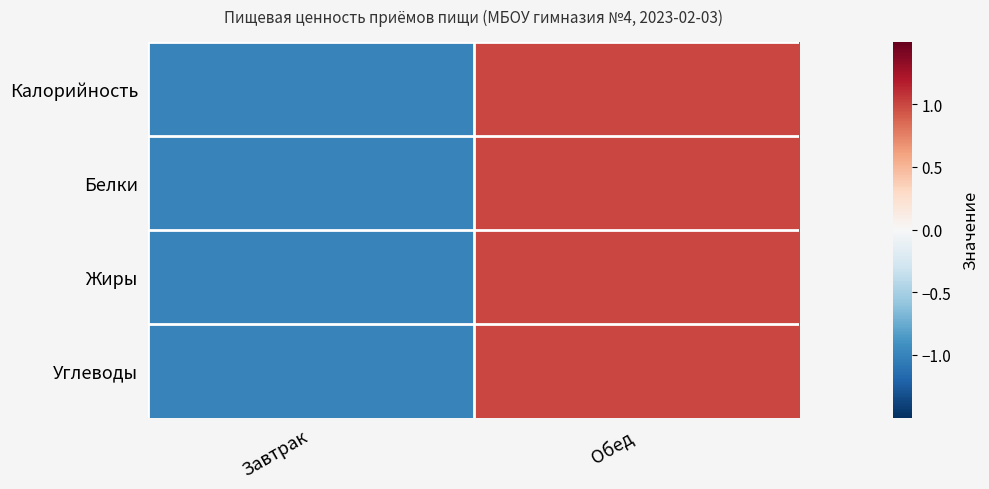

What is the total value across all series at Завтрак?

-4.0